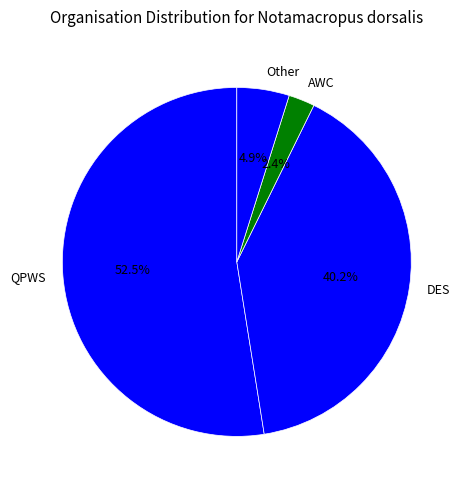

How many slices are in this pie chart?

4